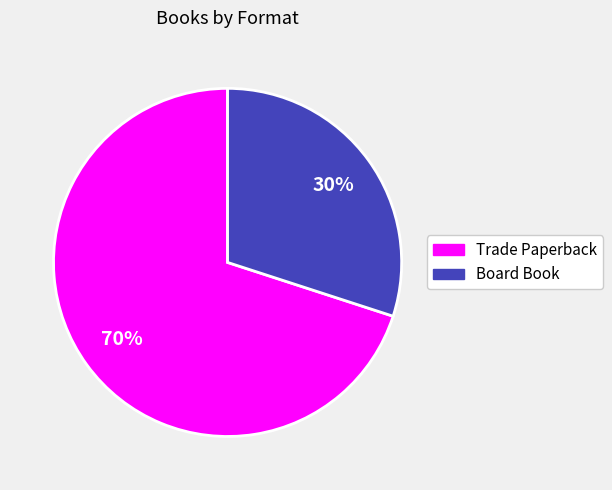

What percentage is the Trade Paperback slice, to the nearest percent?

70%